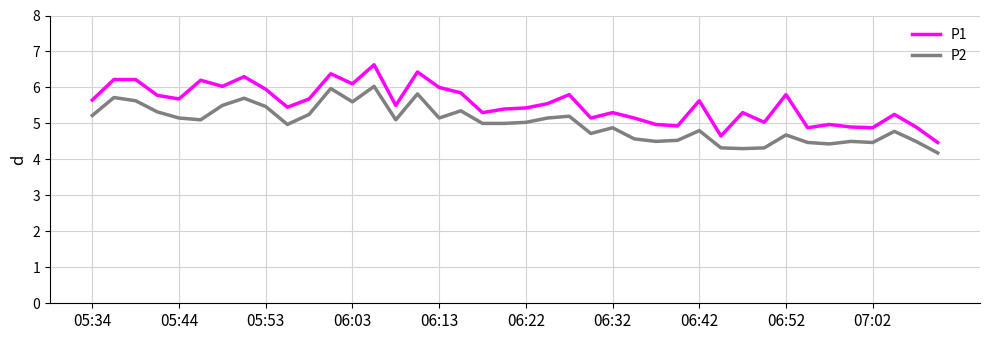

True or false: P2 and P1 intersect in this chart.

False